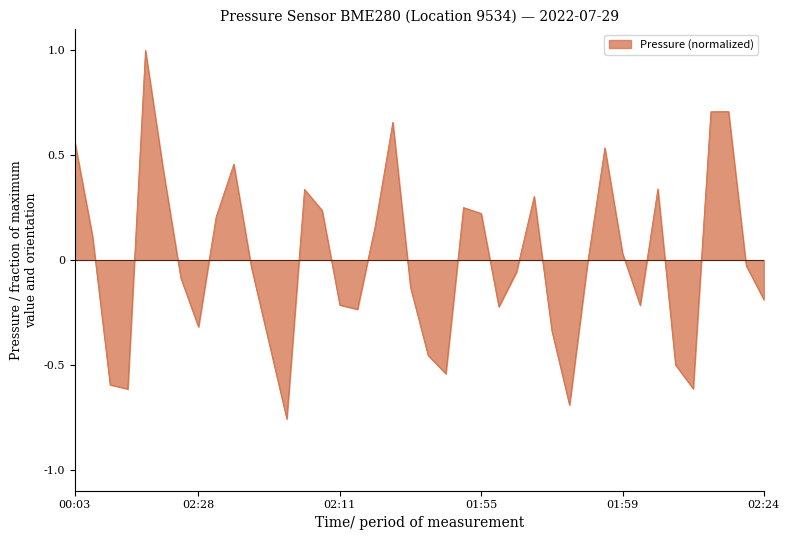

What is the difference between the maximum and minimum values?

1.8